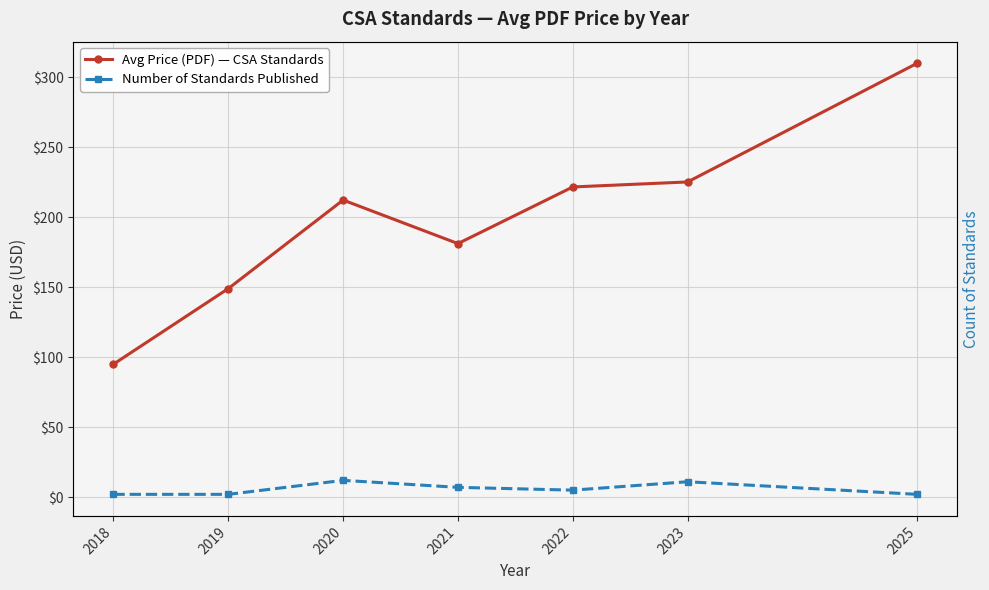

What is the sum of the Avg Price (PDF) — CSA Standards values at 2020 and 2025?

522.2